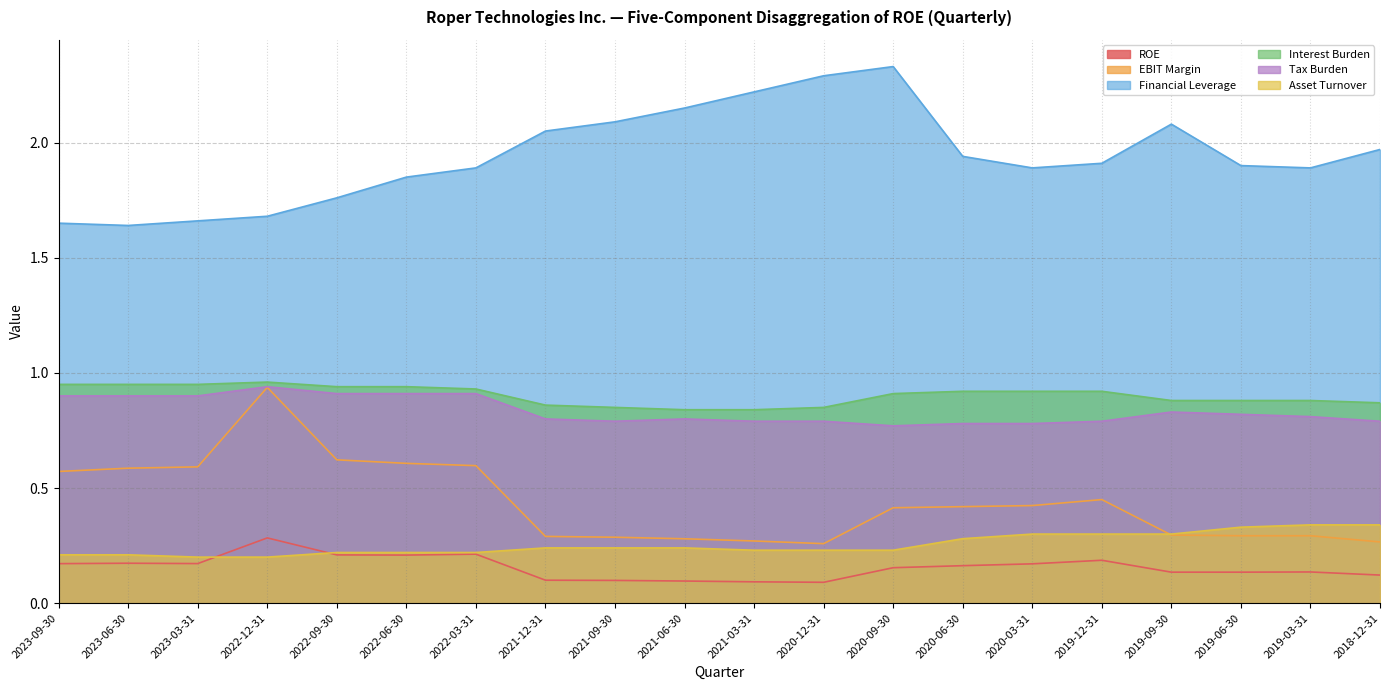

Which series has the largest range (max minus min)?

Financial Leverage